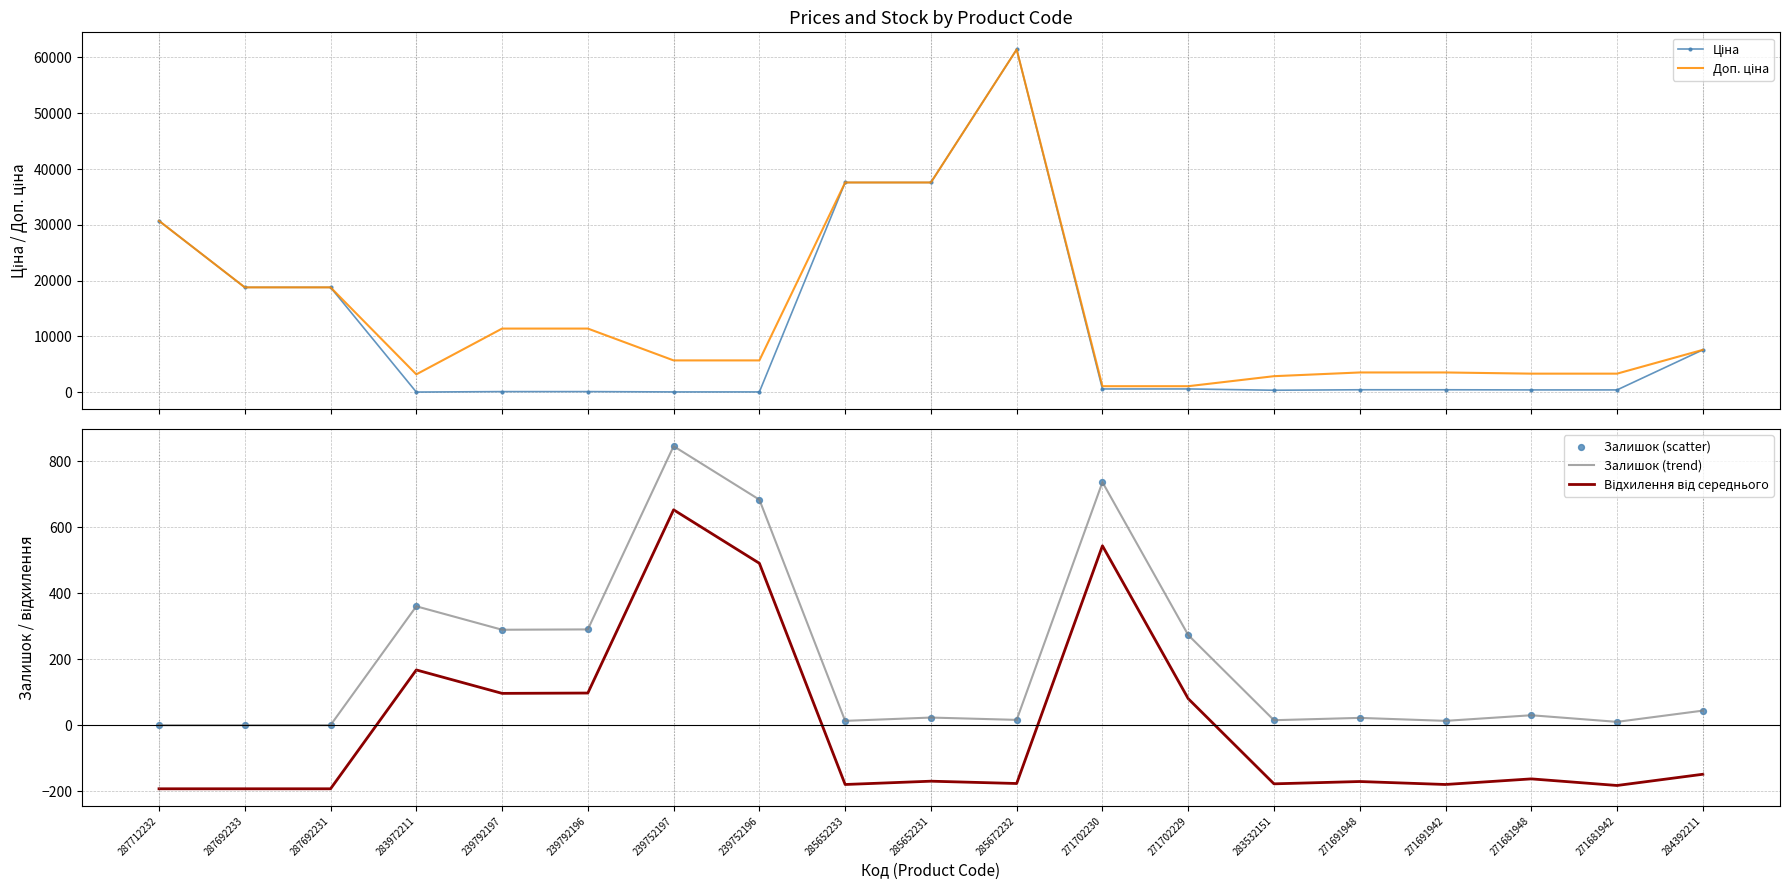

What are all the series names shown in the legend?

Ціна, Доп. ціна, Залишок (trend), Відхилення від середнього, Залишок (scatter)